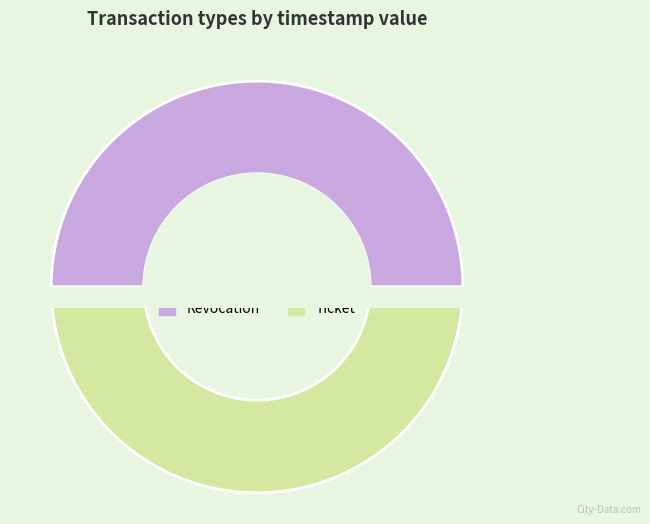

Combined, do Revocation and Ticket account for over 50%?

Yes